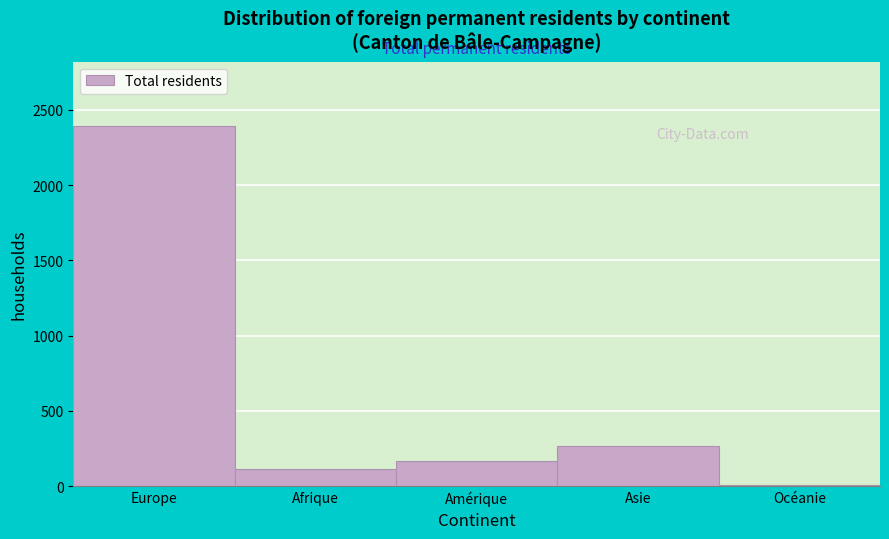

Reading left to right, list all the values displayed in this chart.

Europe=2390	Afrique=111	Amérique=168	Asie=268	Océanie=8